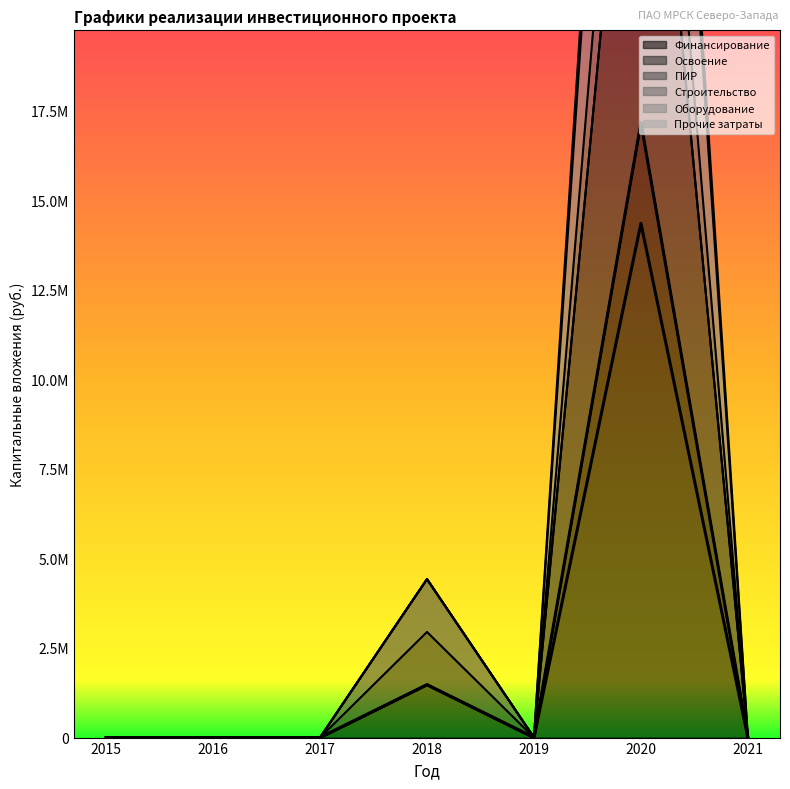

What is the spread (max minus min) of values at 2019?

1432